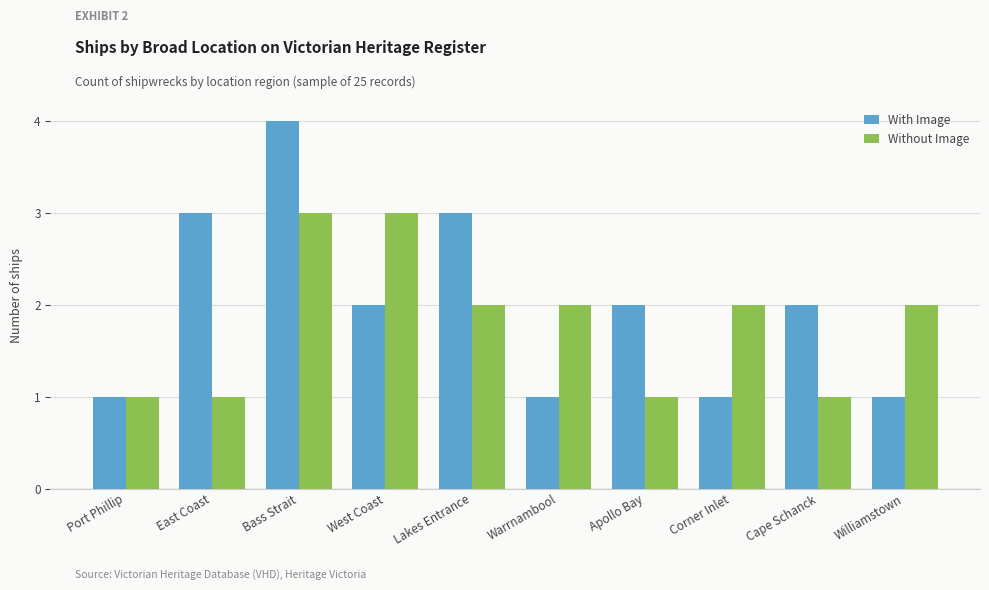

At which category is the sum across all series the highest?

Bass Strait